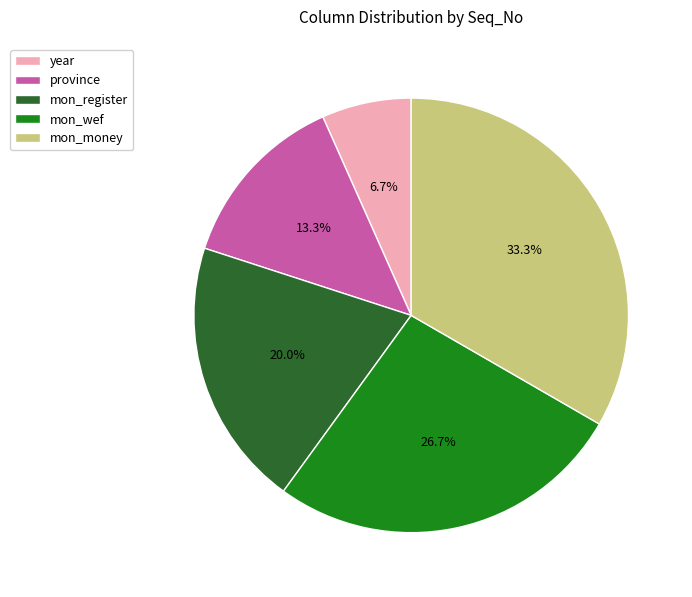

Does any single category account for the majority?

No